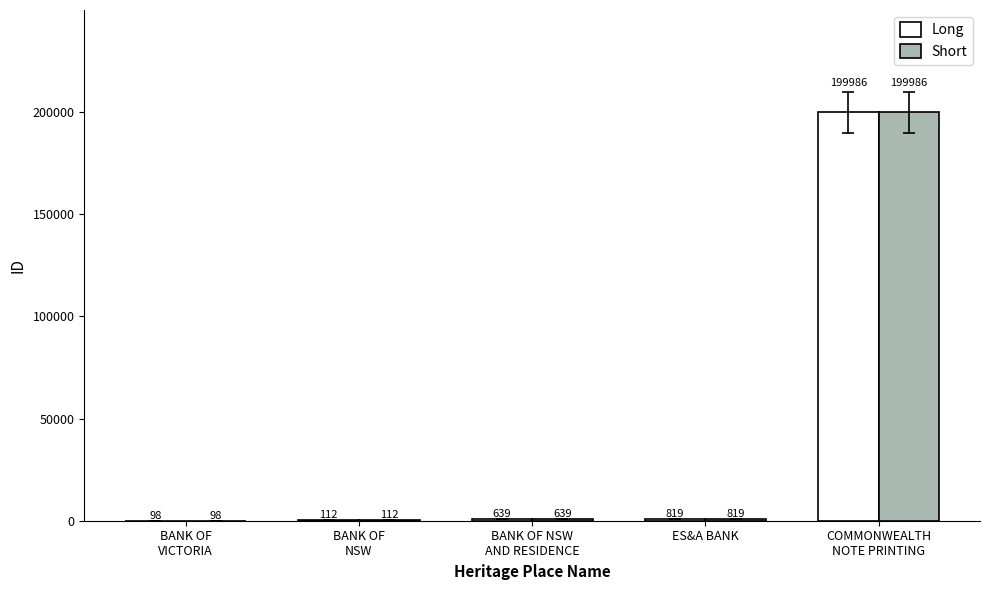

What is the greatest value displayed?

199986